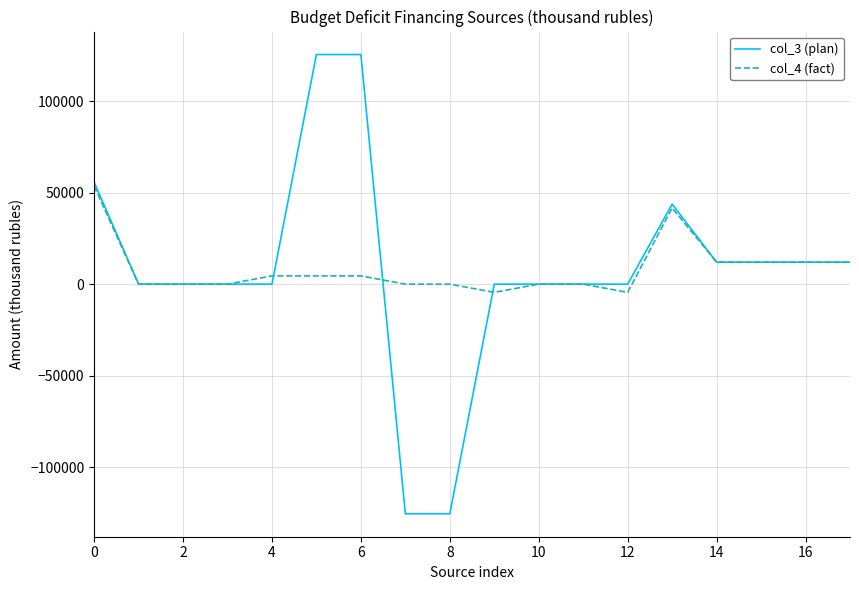

True or false: col_4 (fact) and col_3 (plan) cross at least once.

True